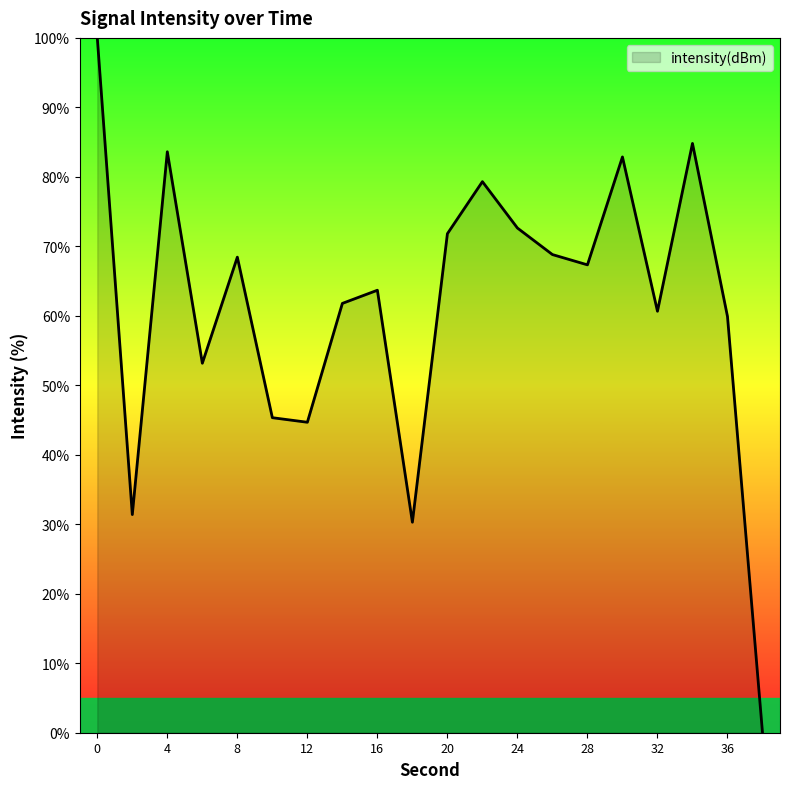

Reading right to left, what are all the values shown in this chart?

38=0.0	36=59.9	34=84.8	32=60.7	30=82.9	28=67.3	26=68.8	24=72.6	22=79.3	20=71.8	18=30.3	16=63.7	14=61.8	12=44.7	10=45.3	8=68.4	6=53.2	4=83.6	2=31.4	0=100.0